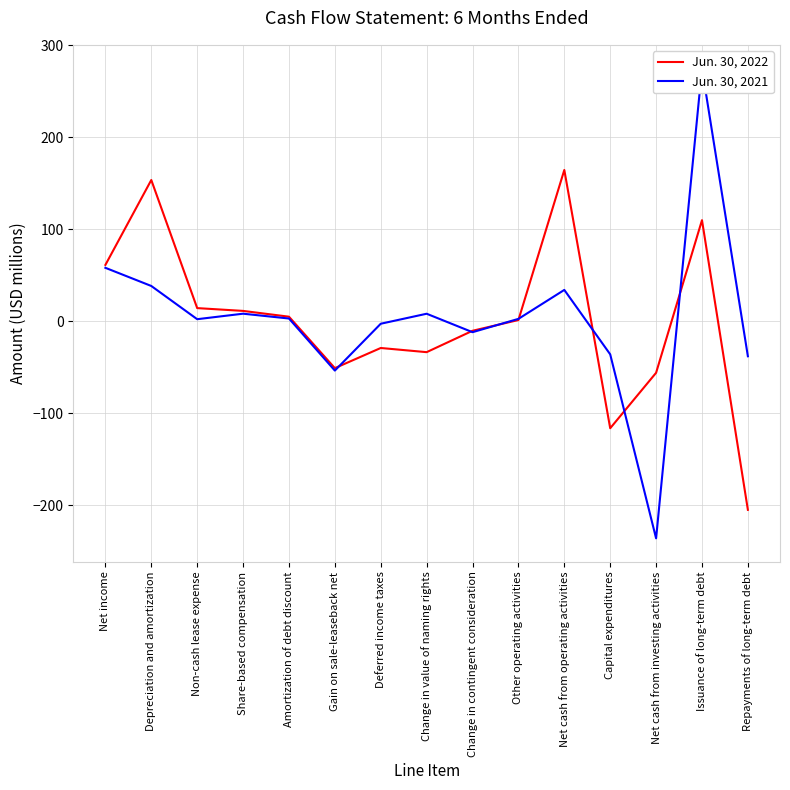

What is the spread (max minus min) of values at Depreciation and amortization?

115.2